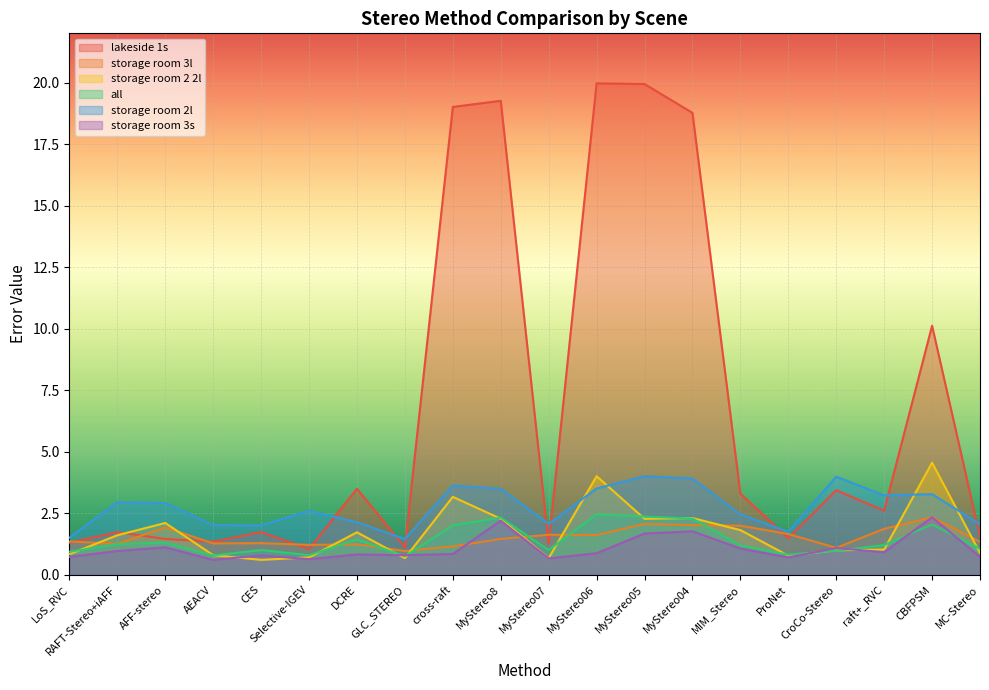

What is the label of the 11th point from the right?

MyStereo8